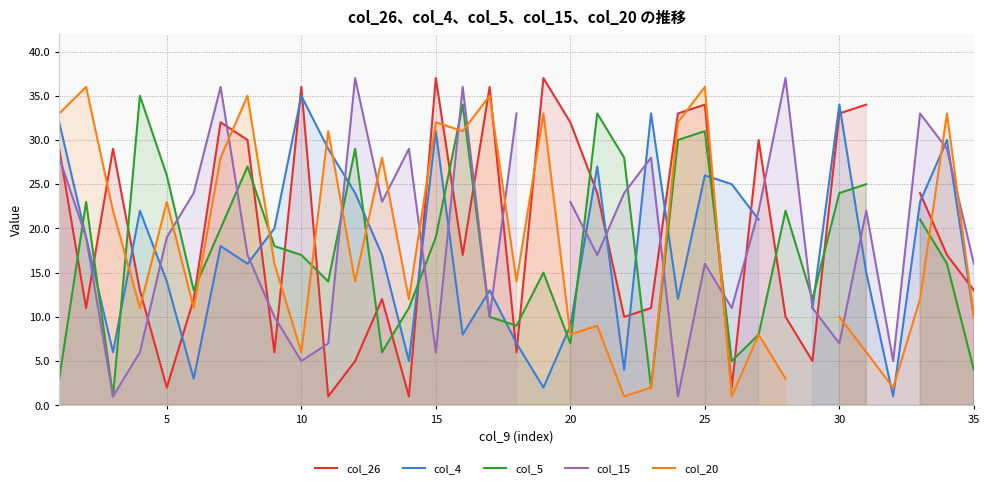

What is the approximate value of col_15 at 15?

6.0